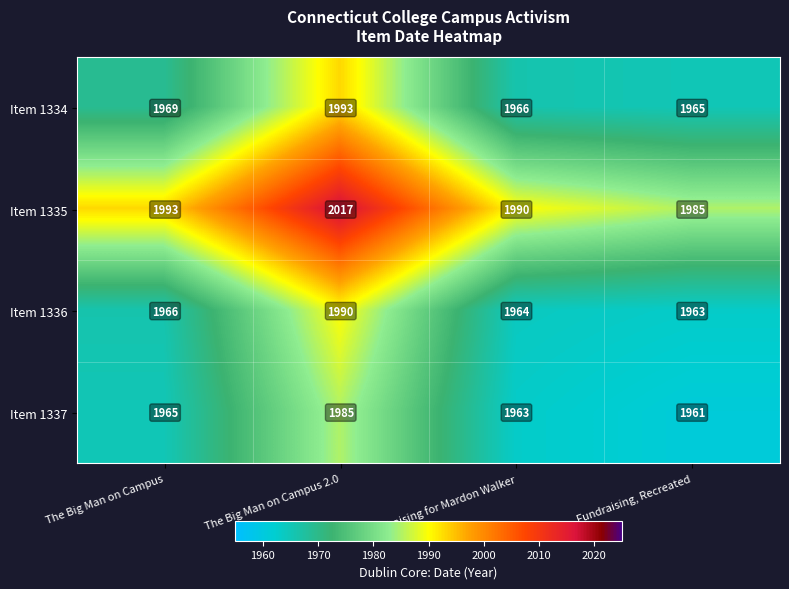

What is the total value across all series at The Big Man on Campus?

7893